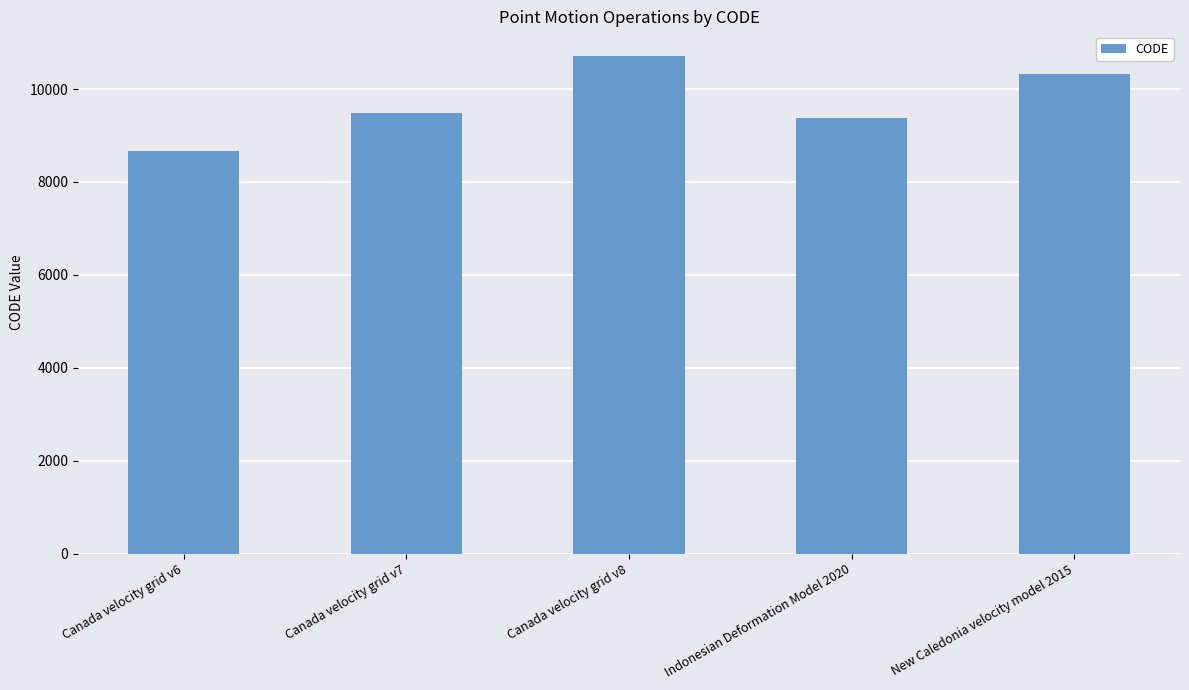

What is the difference between the maximum and minimum values?

2031